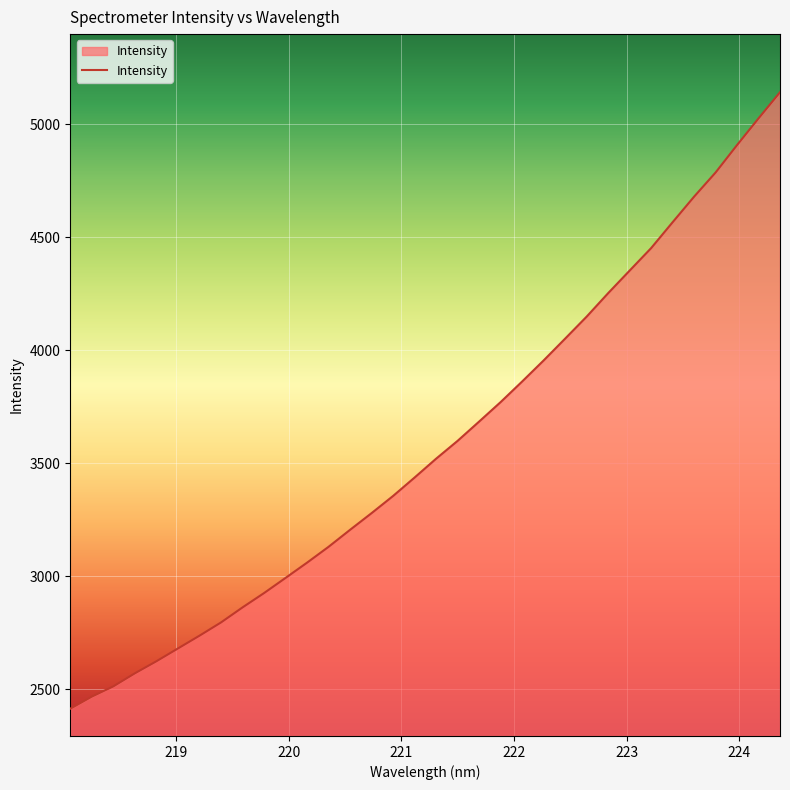

What is the difference between the maximum and minimum values?

2726.8